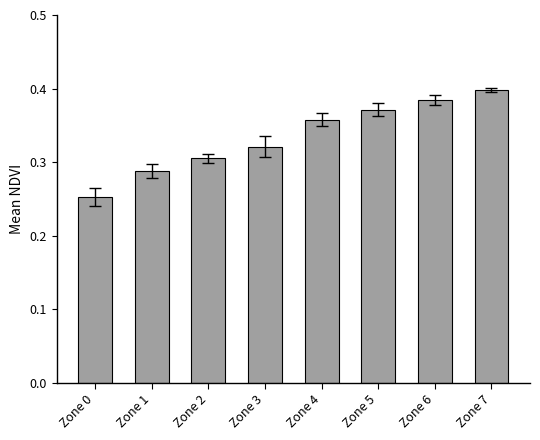

Count the values in the range 0 to 1.

8